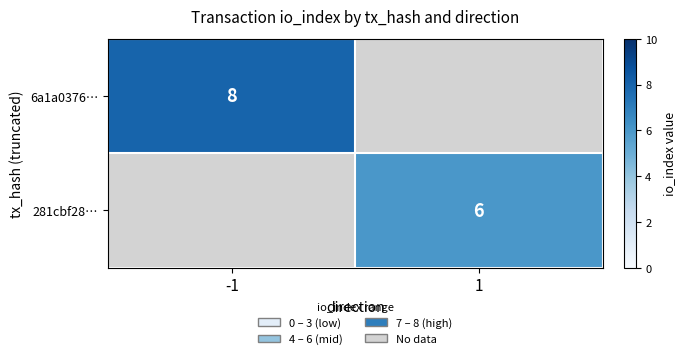

The 281cbf28… series shows 3 at 1. True or false?

False